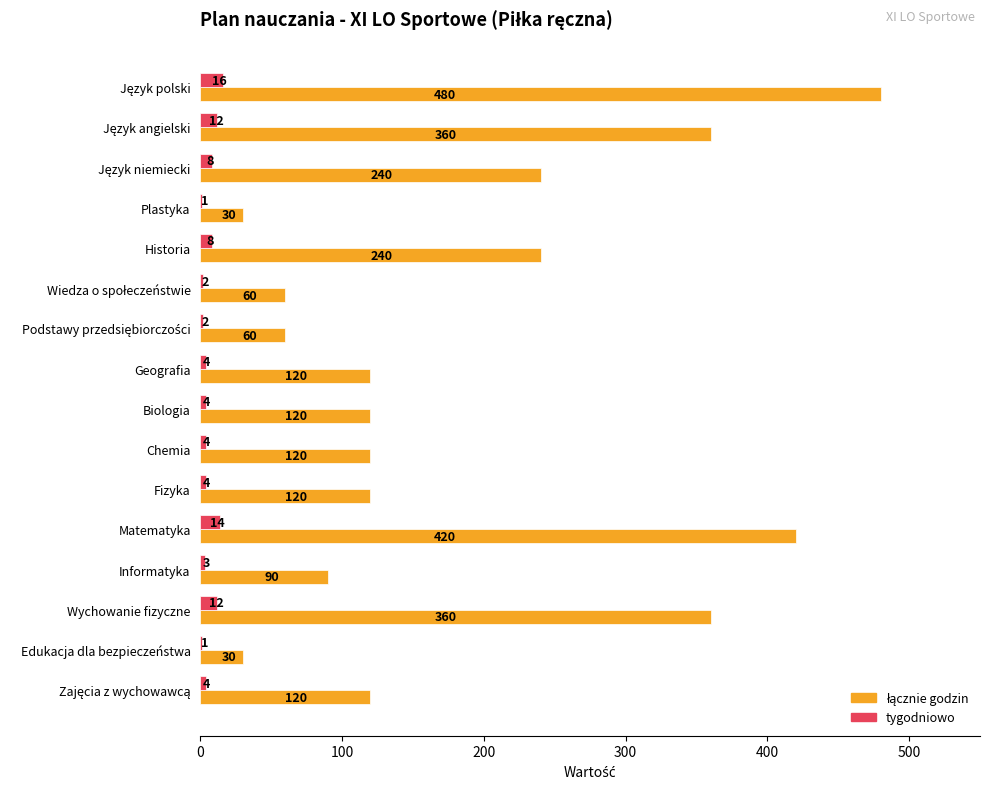

What is the sum of all tygodniowo values?

99